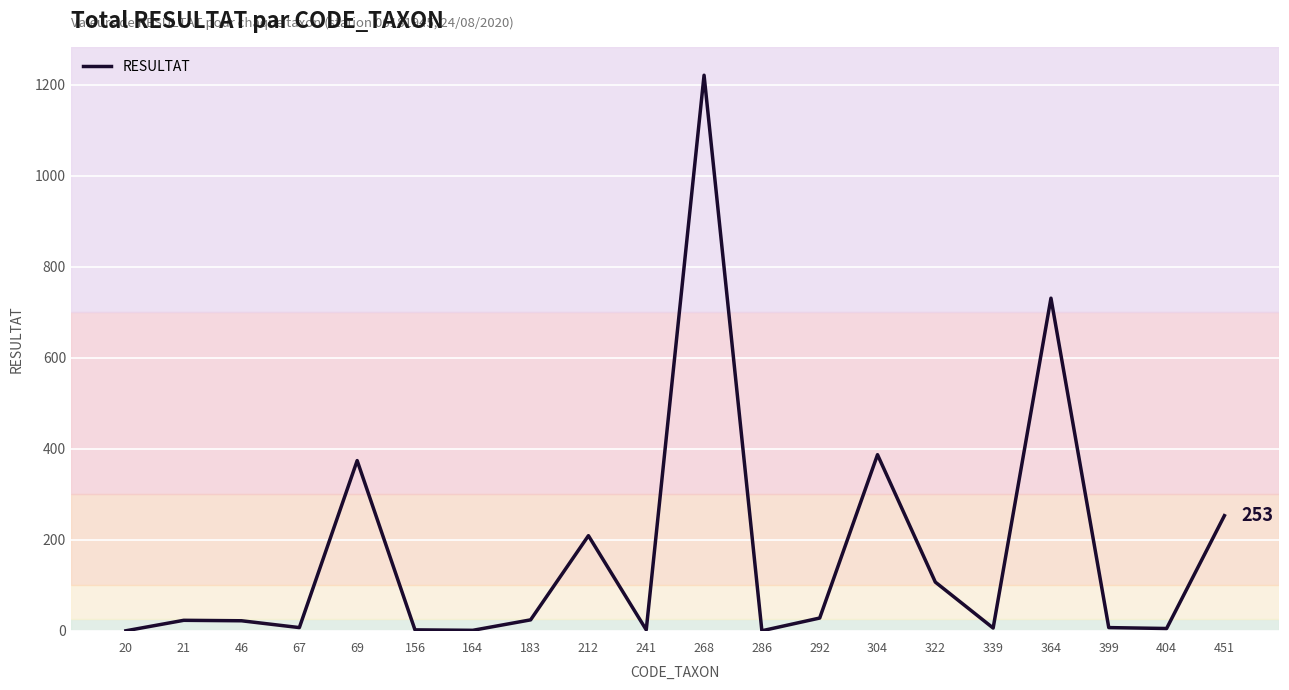

Where is the data nearest to the value 610?

364